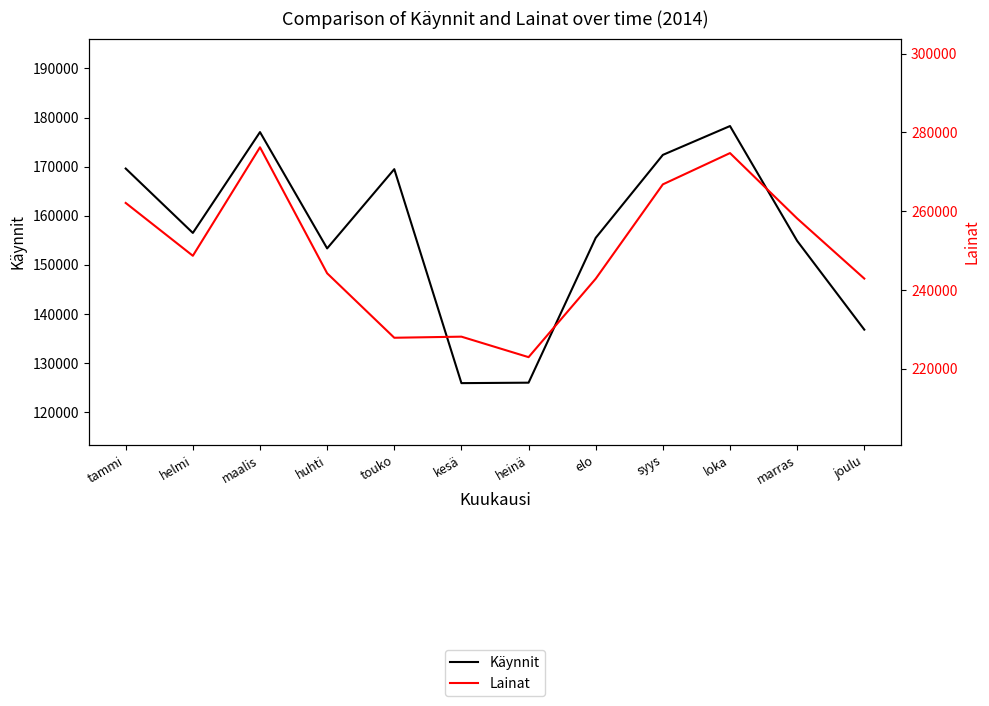

What is the sum of all Lainat values?

2995620